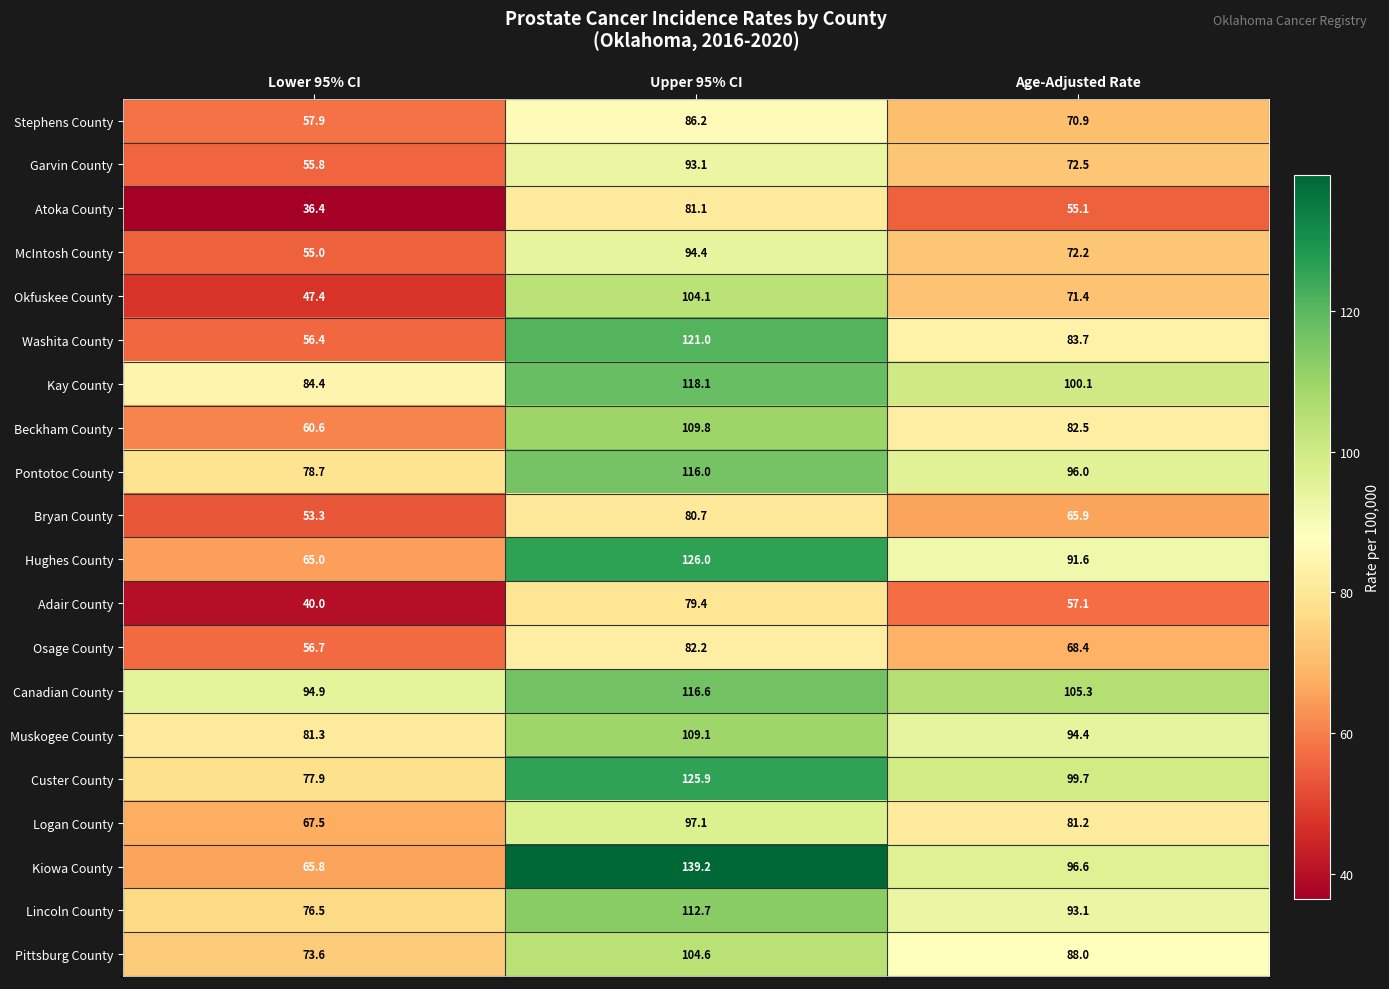

Rank the series by their maximum value, from highest to lowest.

Kiowa County, Hughes County, Custer County, Washita County, Kay County, Canadian County, Pontotoc County, Lincoln County, Beckham County, Muskogee County, Pittsburg County, Okfuskee County, Logan County, McIntosh County, Garvin County, Stephens County, Osage County, Atoka County, Bryan County, Adair County